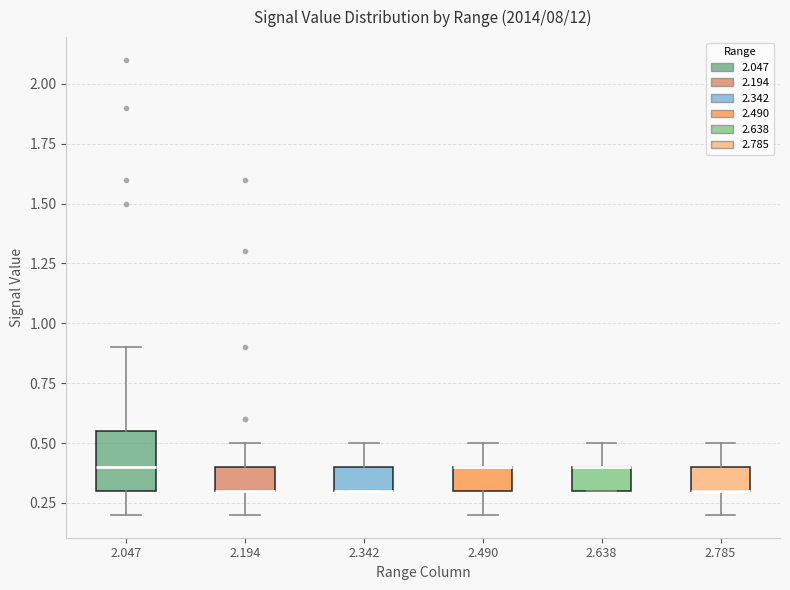

Reading left to right, transcribe this box plot: for each box, give where its median line is, the range the box spans, and where its two whiskers end, as read against the y-axis. The values are not printed on the chart, so give them approximately, as read against the axis.

2.047: median 0.40, box 0.30 to 0.55, whiskers 0.20 to 0.90
2.194: median 0.30 (drawn on the box's lower edge), box 0.30 to 0.40, whiskers 0.20 to 0.50
2.342: median 0.30 (drawn on the box's lower edge), box 0.30 to 0.40, whiskers 0.30 to 0.50
2.490: median 0.40 (drawn on the box's upper edge), box 0.30 to 0.40, whiskers 0.20 to 0.50
2.638: median 0.40 (drawn on the box's upper edge), box 0.30 to 0.40, whiskers 0.30 to 0.50
2.785: median 0.30 (drawn on the box's lower edge), box 0.30 to 0.40, whiskers 0.20 to 0.50